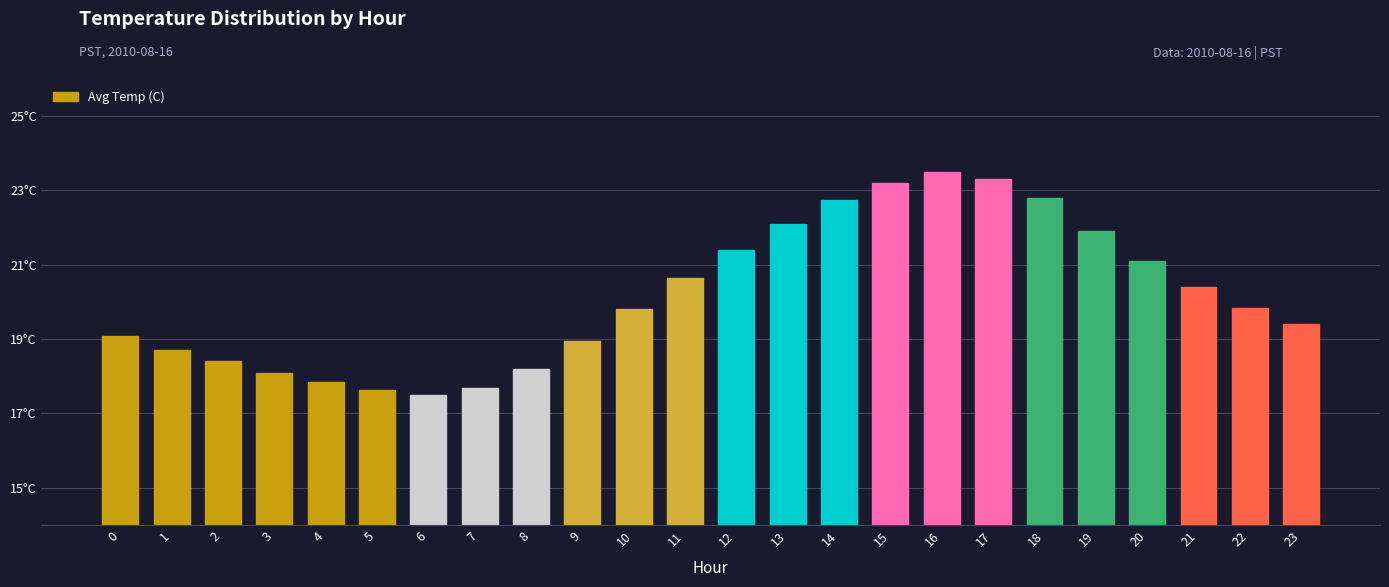

Is it true that the value at 0 is 10.7?

False